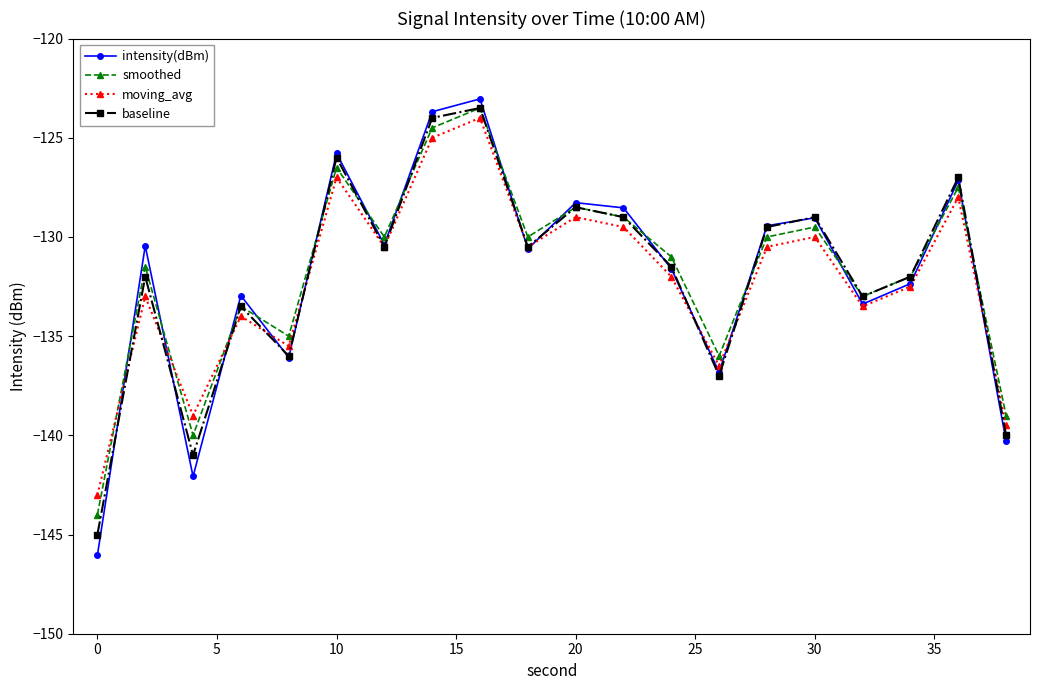

What is the value of the moving_avg point at the 6th from the left?

-127.0